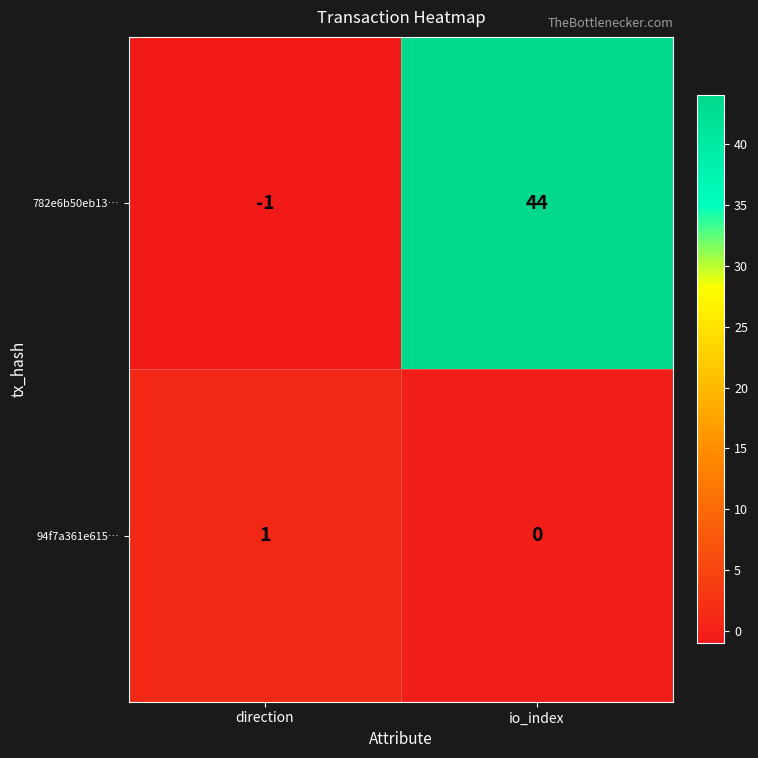

Count the number of categories in the chart.

2